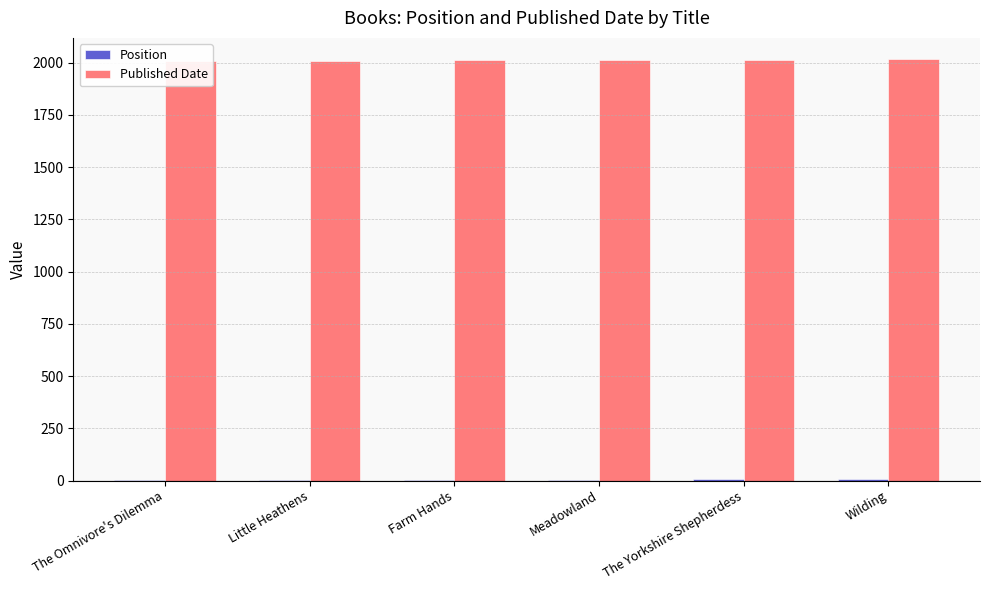

Reading right to left, extract all data points from this chart.

Position: 6	5	4	3	2	1
Published Date: 2018	2014	2014	2012	2007	2006